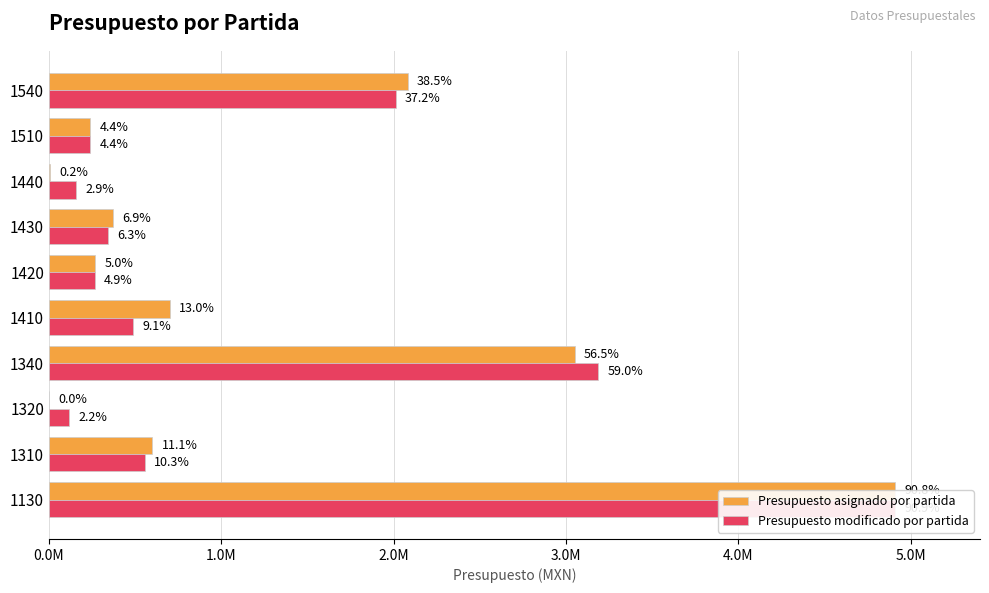

What is the average value of the Presupuesto modificado por partida series?

1228187.9